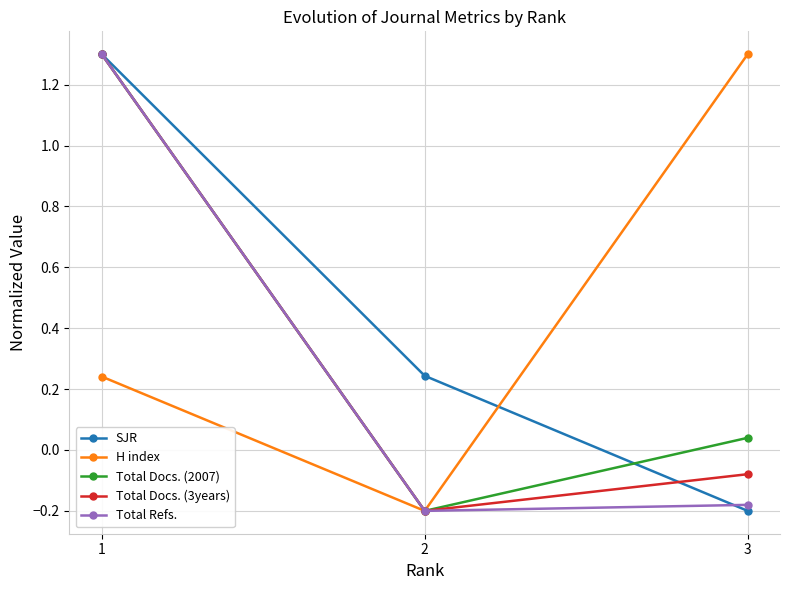

At which label does Total Docs. (2007) reach its peak?

1